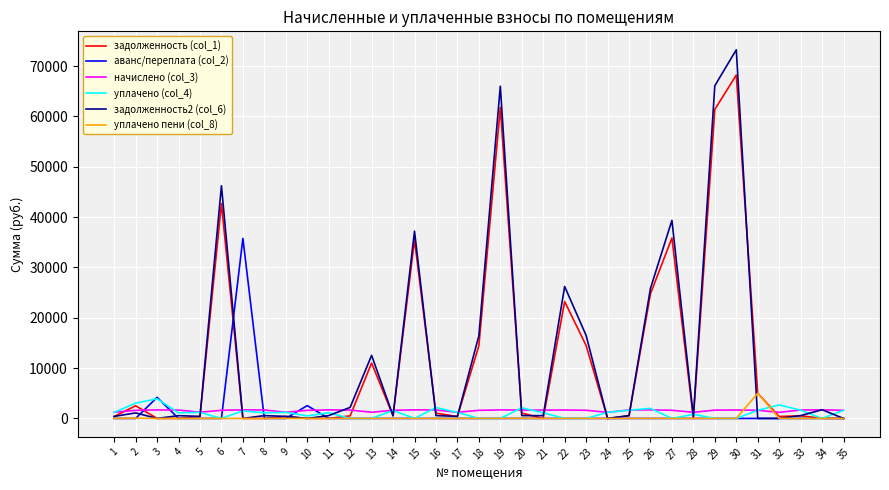

The value of уплачено пени (col_8) at 33 is 0.0. True or false?

True